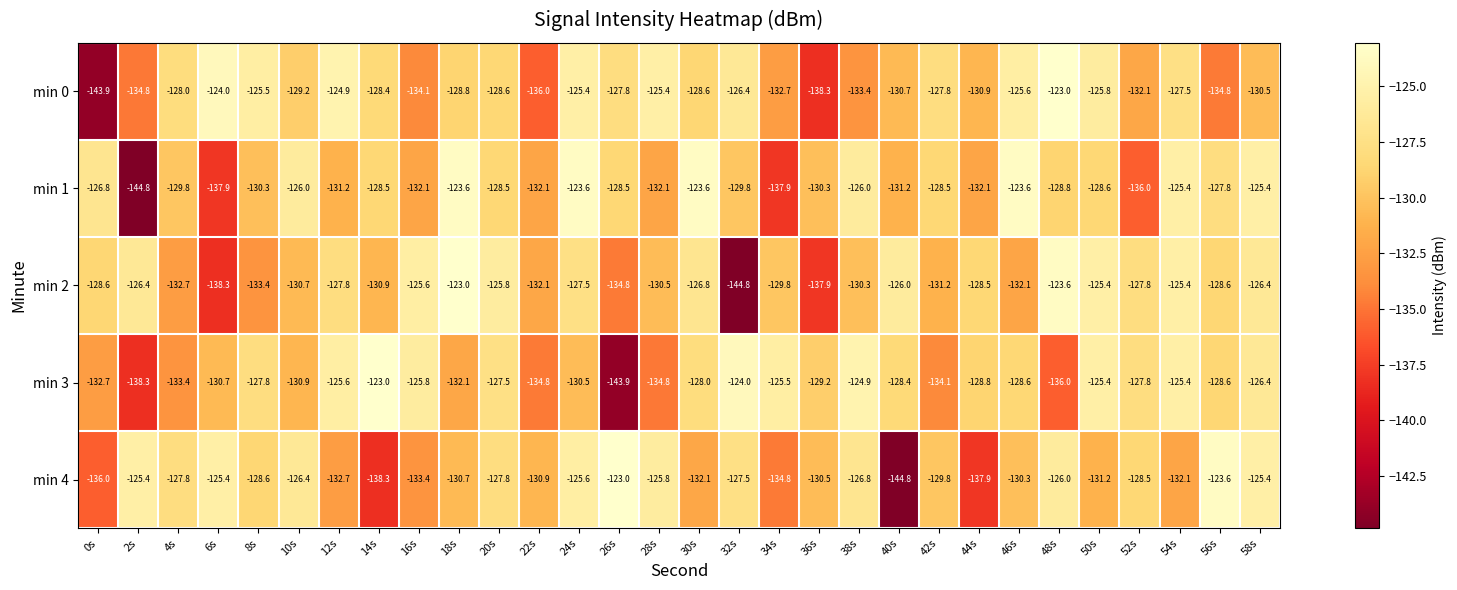

True or false: min 1 has a value of -128.5 at 14s.

True